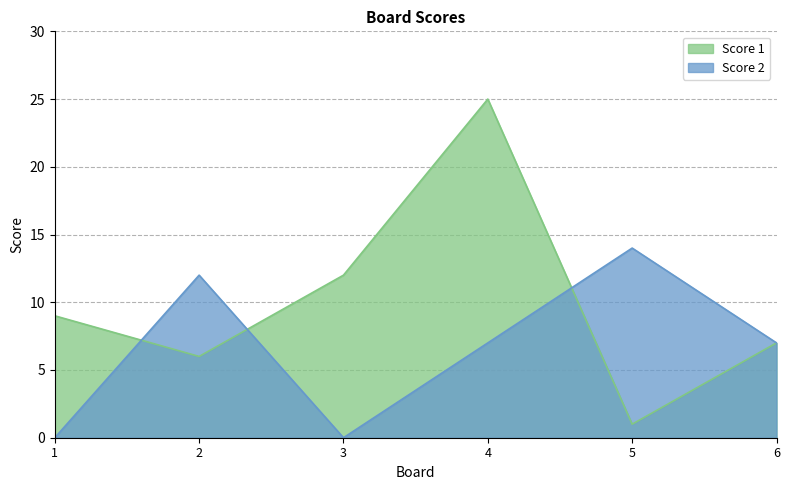

True or false: Score 2 has a value of 0 at 1.

True